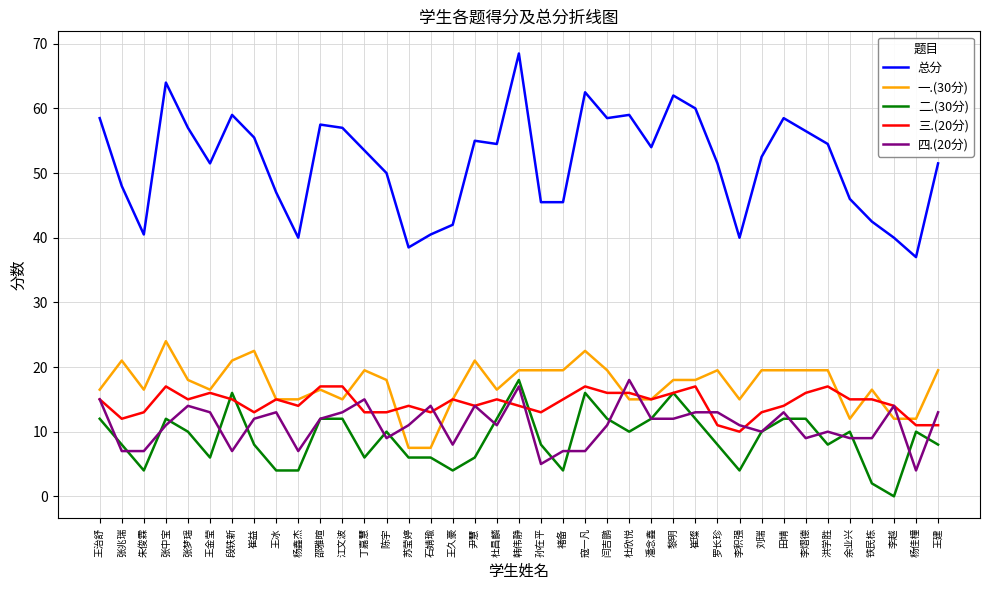

The 三.(20分) series shows 14.0 at 田靖. True or false?

True